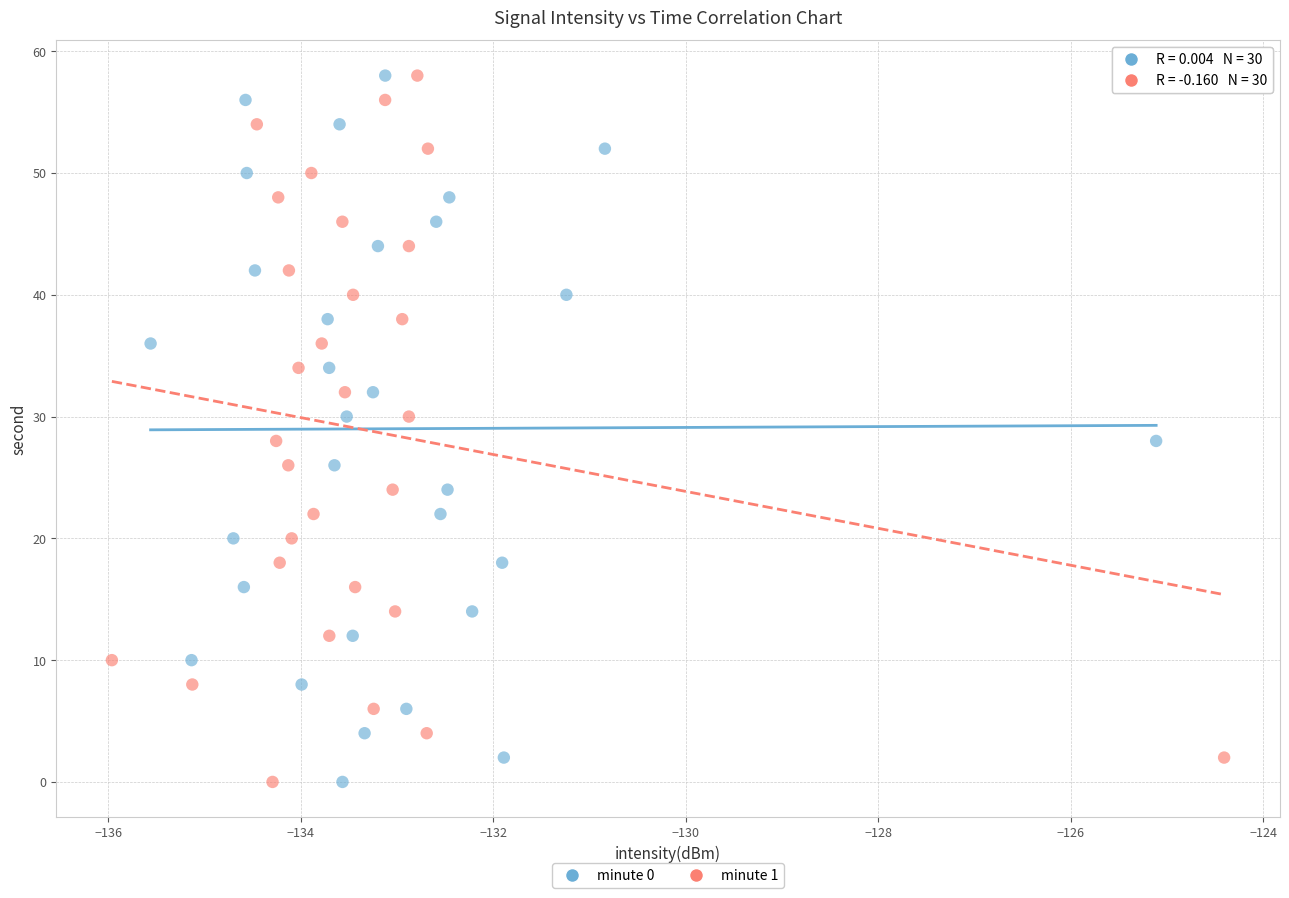

What are all the series names shown in the legend?

minute 0, minute 1